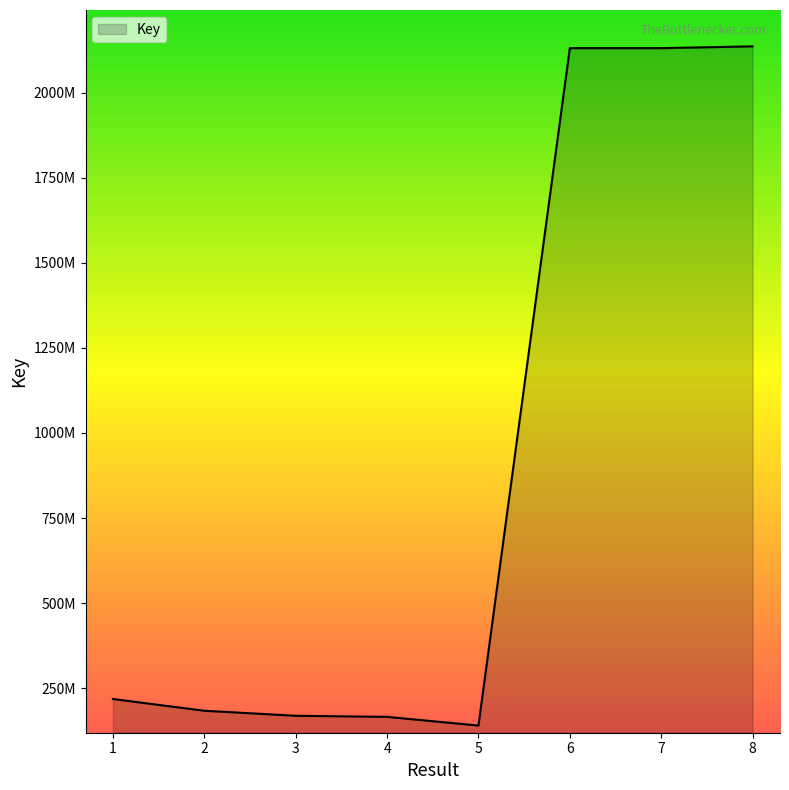

List the labels in order of value, largest first.

8, 7, 6, 1, 2, 3, 4, 5